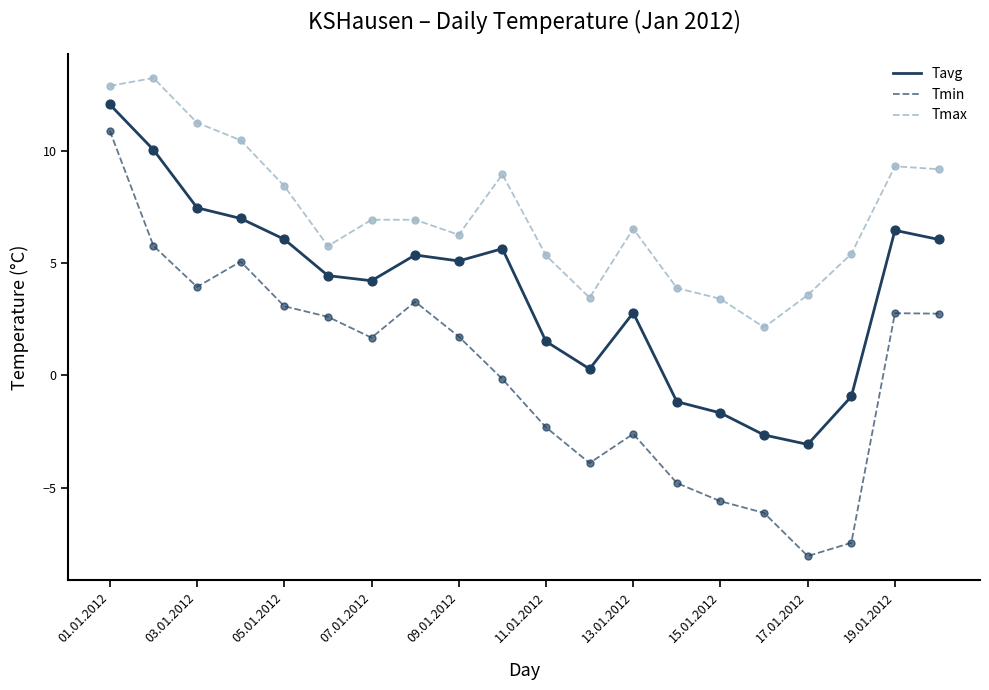

Which series has the widest spread of values?

Tmin